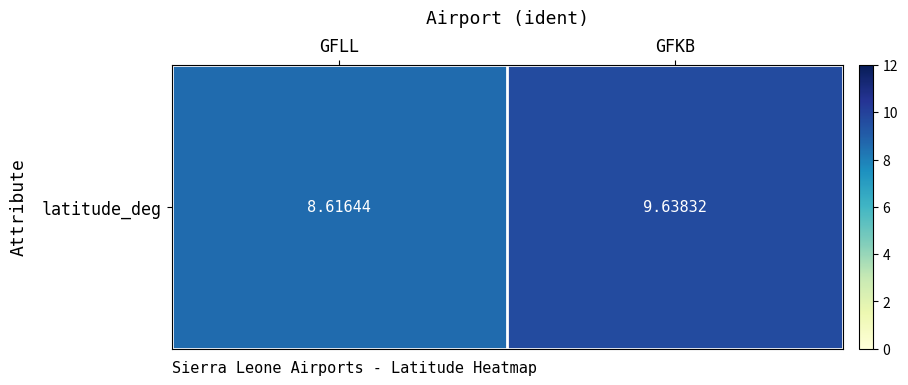

What is the approximate value at GFKB?

9.6